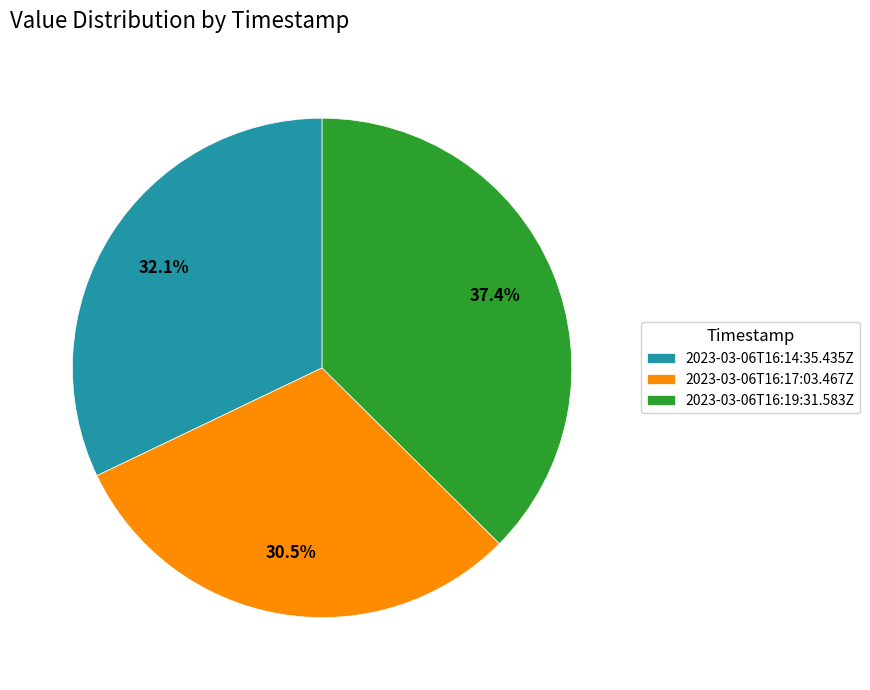

To the nearest percent, what is the difference between the largest and smallest slice percentages?

7%